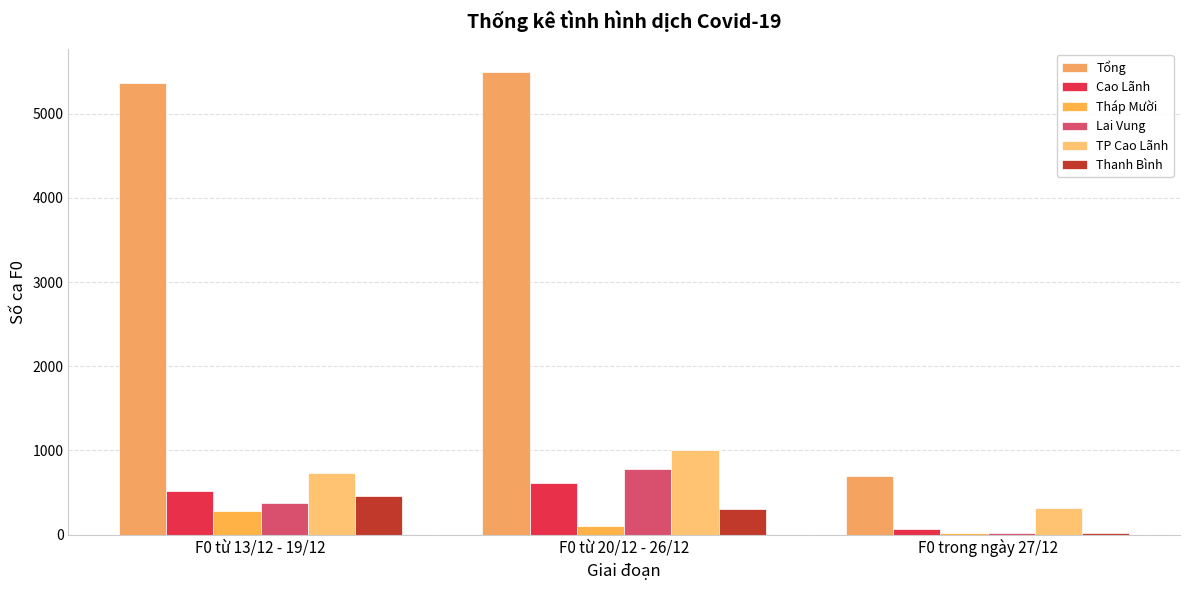

True or false: TP Cao Lãnh has a value of 197 at F0 từ 13/12 - 19/12.

False